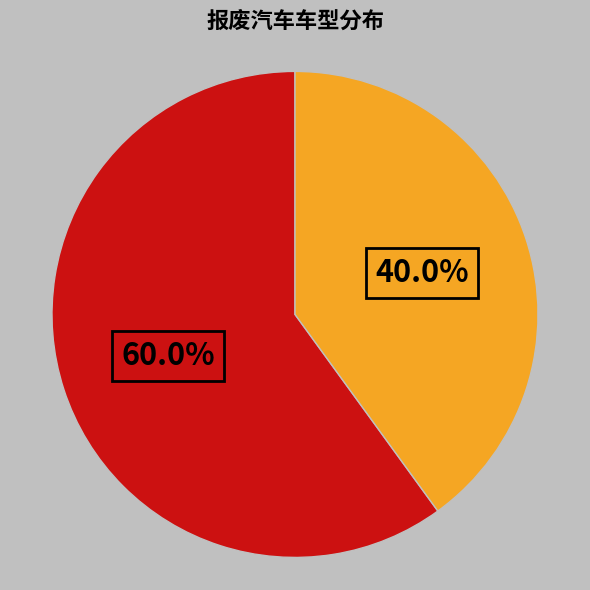

Does any single category account for the majority?

Yes